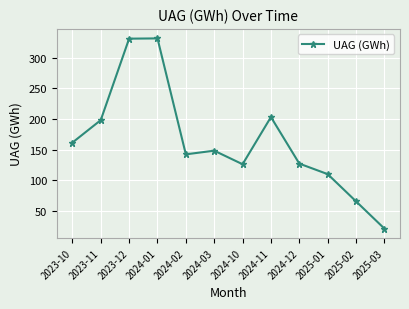

What is the change in value from 2024-11 to 2024-12?

-76.0